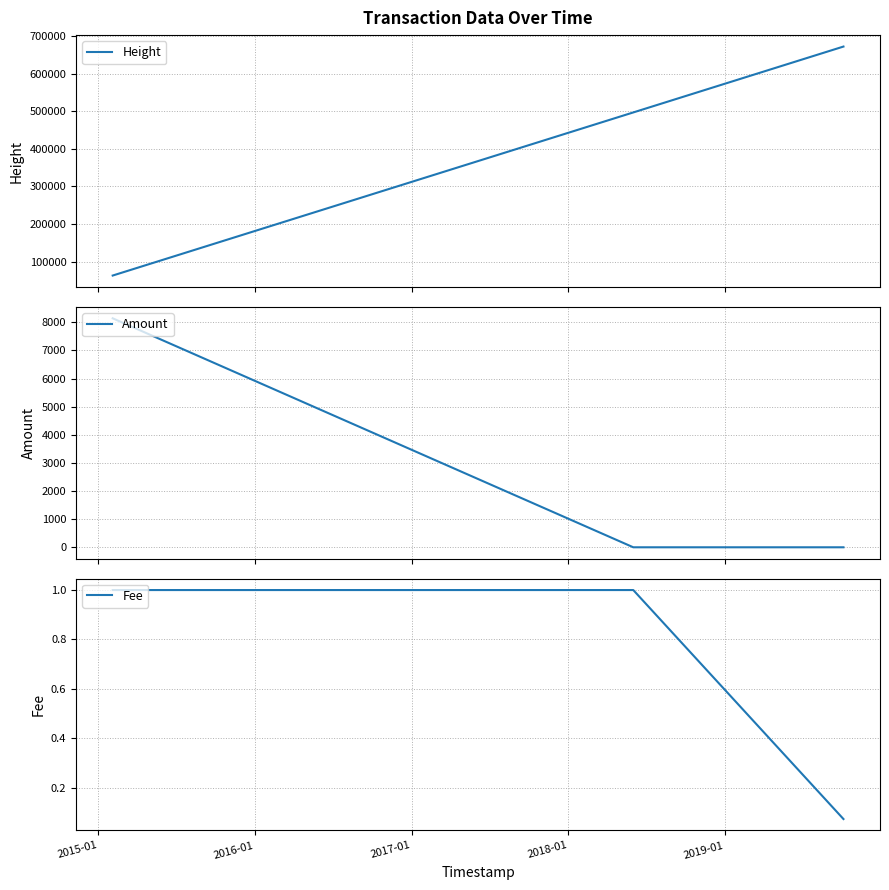

Rank the series by their maximum value, from highest to lowest.

Height, Amount, Fee